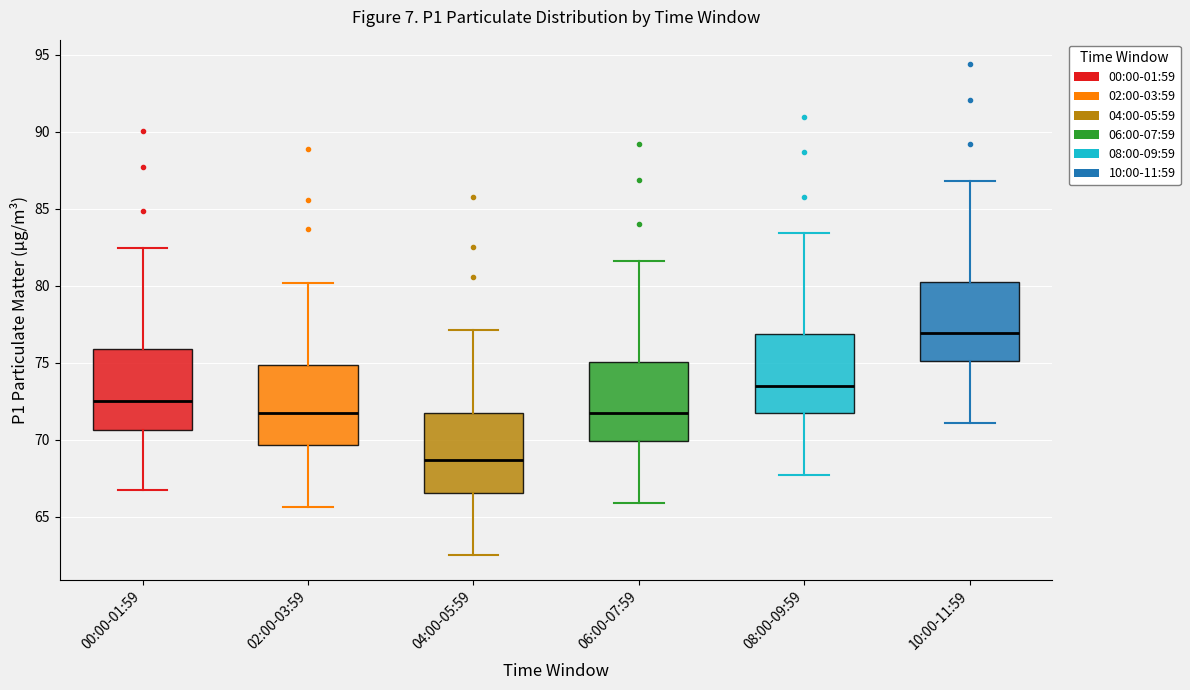

Which box has the lowest median line?

04:00-05:59